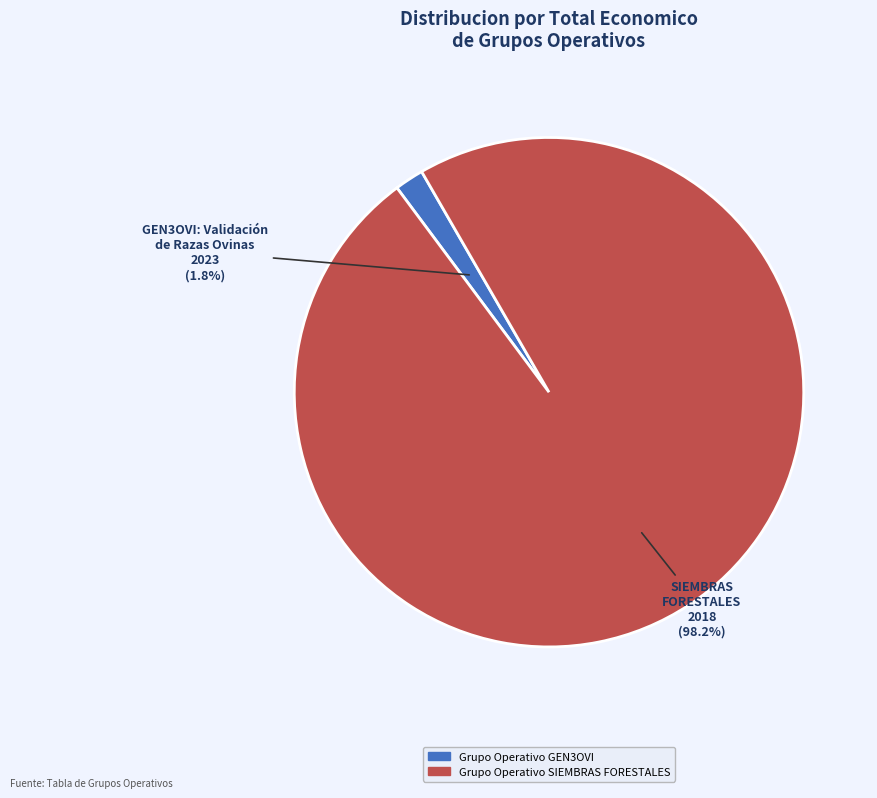

What percentage do Grupo Operativo GEN3OVI and Grupo Operativo SIEMBRAS FORESTALES together represent?

100.0%